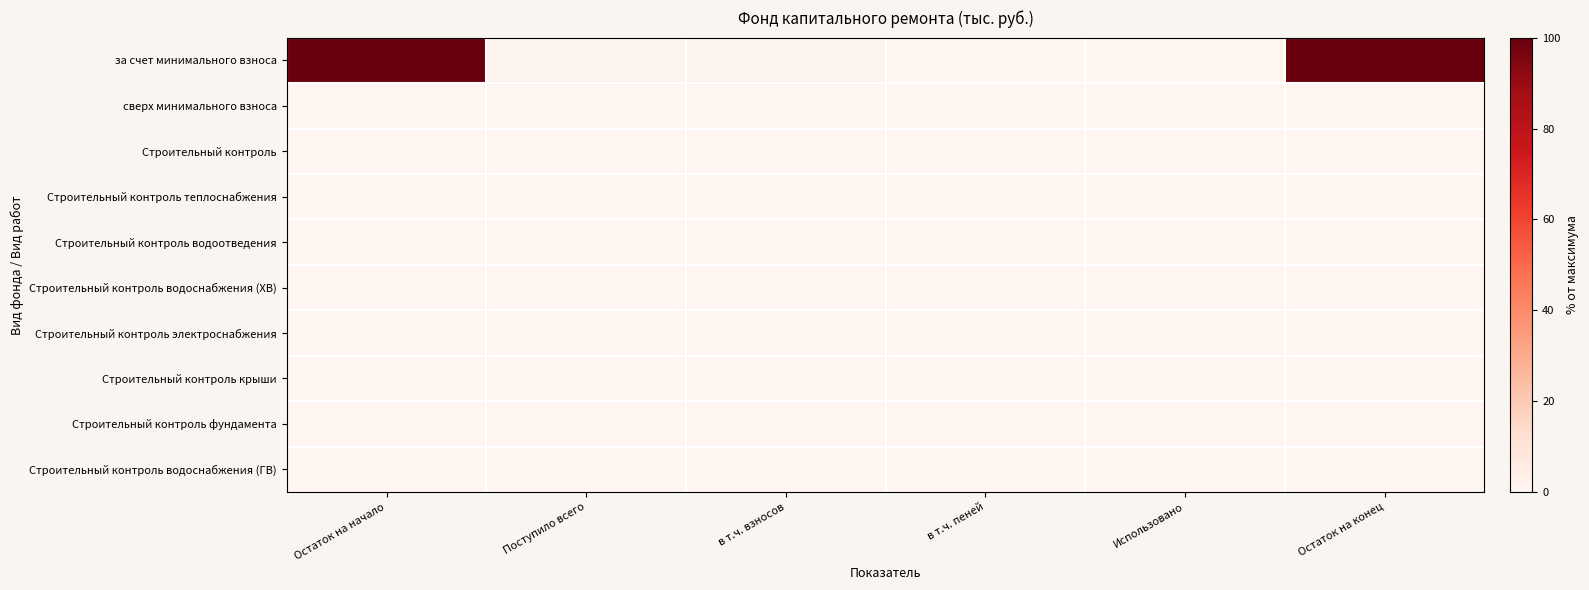

How many series are shown in this chart?

10